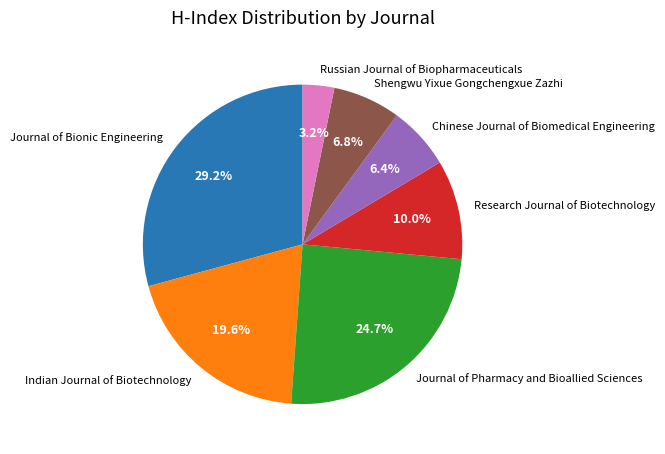

To the nearest percent, what is the combined percentage of Journal of Pharmacy and Bioallied Sciences and Shengwu Yixue Gongchengxue Zazhi?

32%